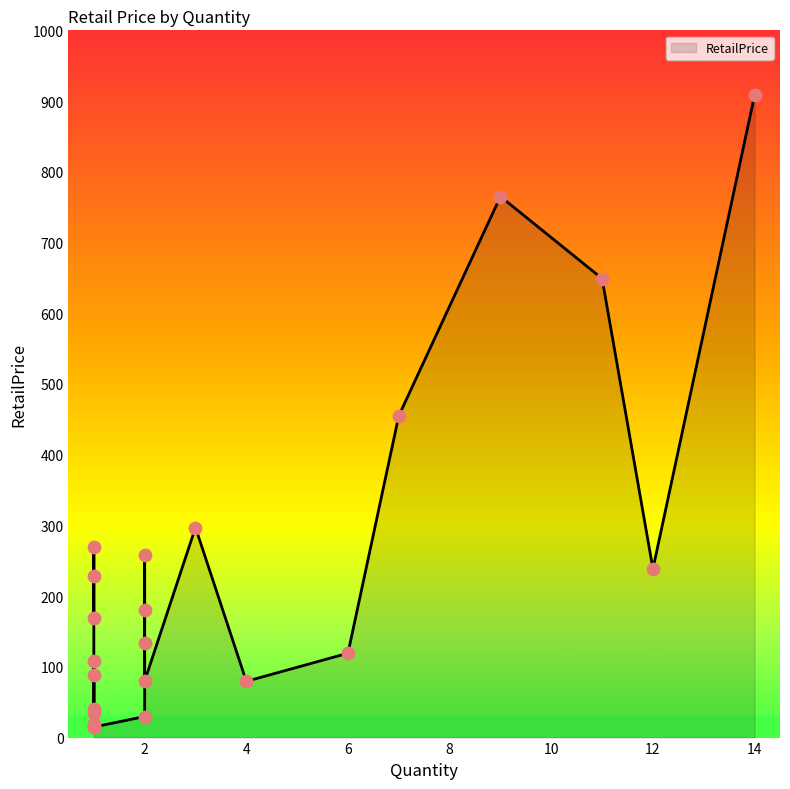

What is the change in value from 1 to 1?

-24.9